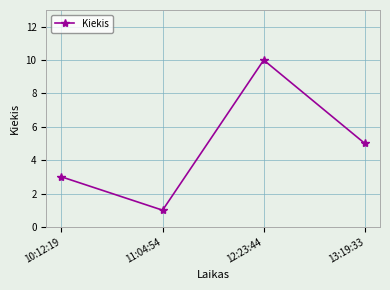

Does the chart display data point markers on the line(s)?

Yes